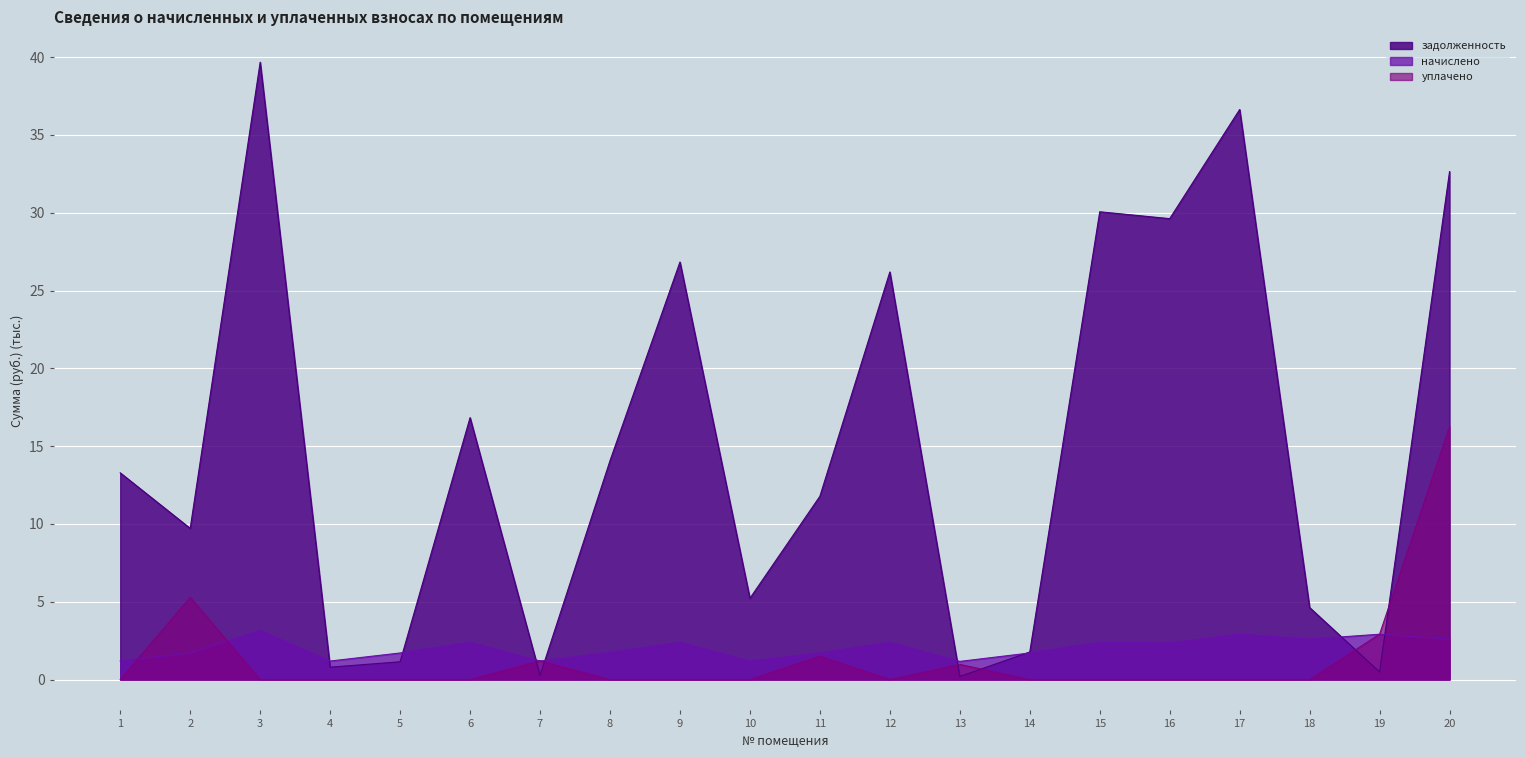

Is the value of начислено at 5 greater than the value of задолженность at 13?

Yes